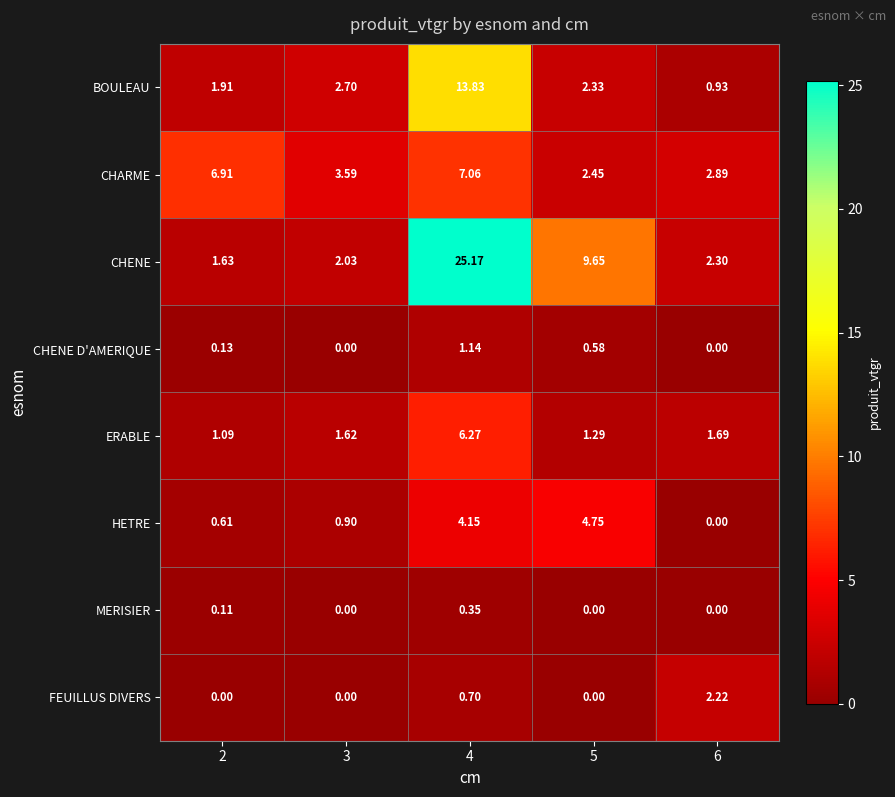

Which series has the largest total across all categories?

CHENE